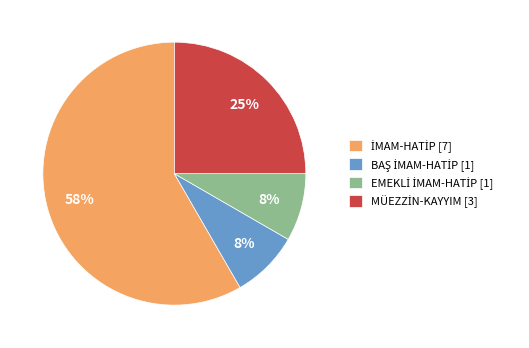

To the nearest percent, what is the average slice percentage?

25%